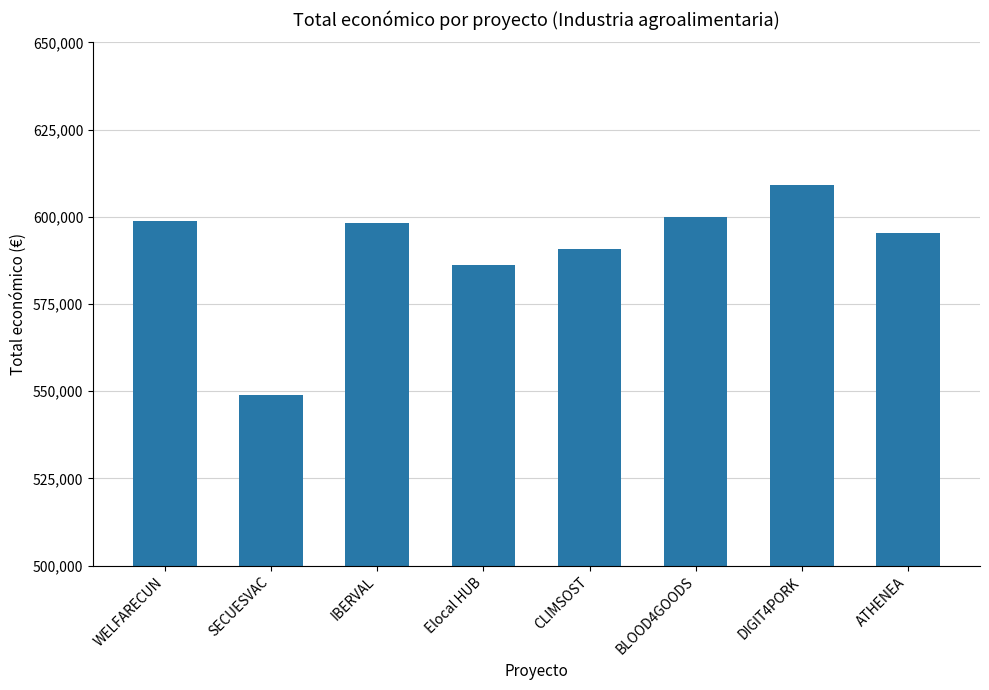

How many distinct data groups are displayed?

1